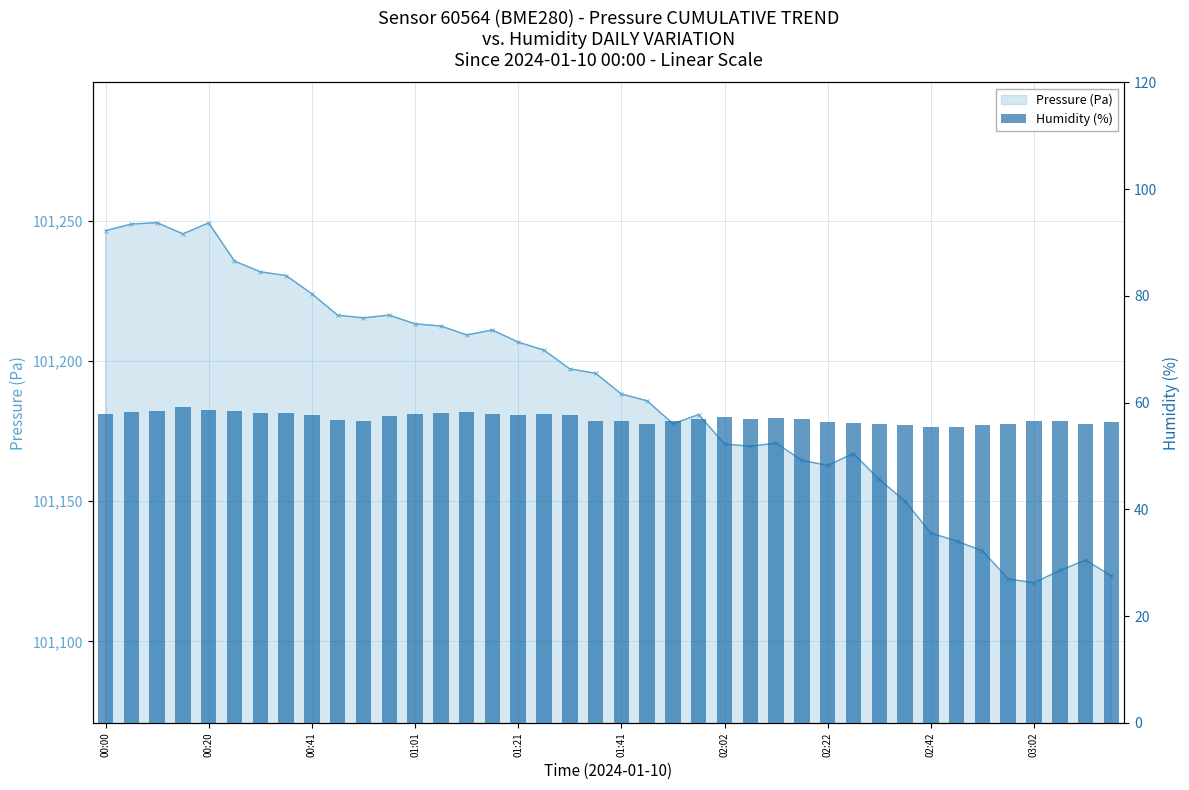

What position from the left is 10?

11